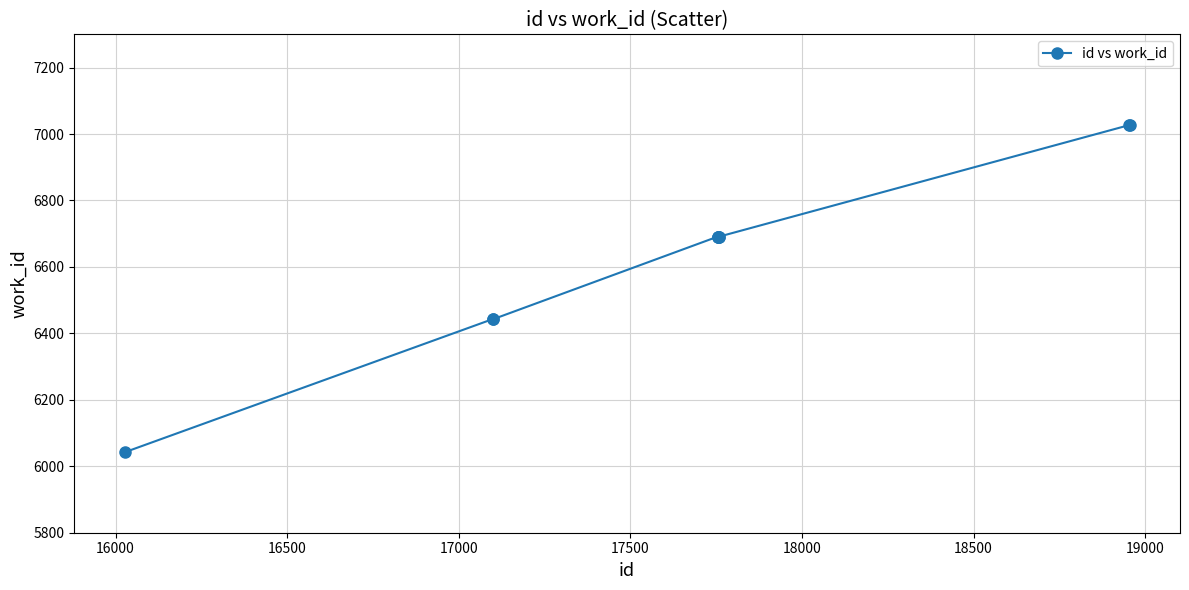

What is the value of the 9th point from the left?

7027